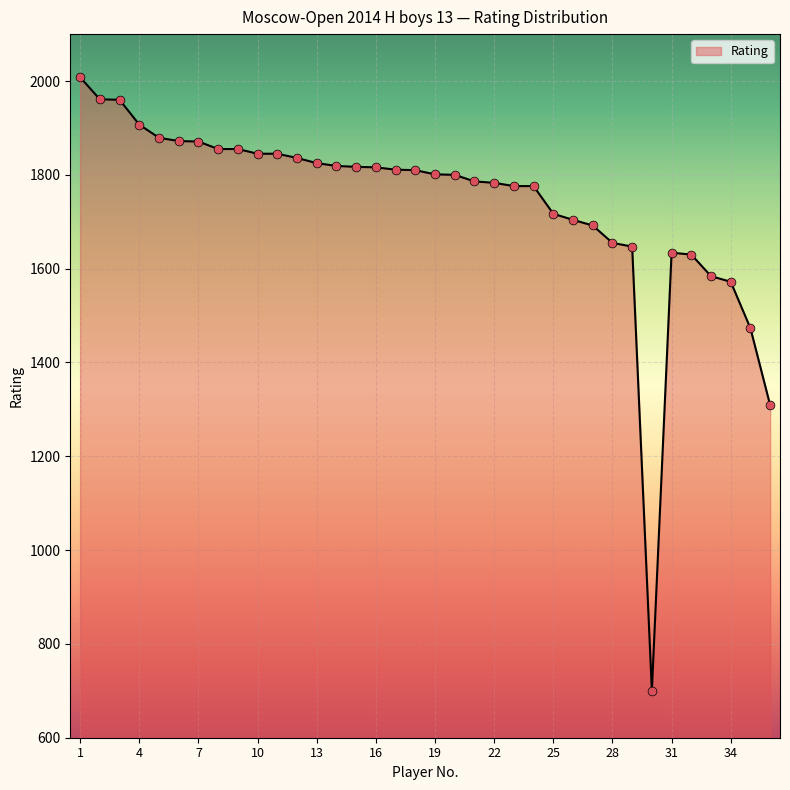

What is the difference between the maximum and minimum values?

1308